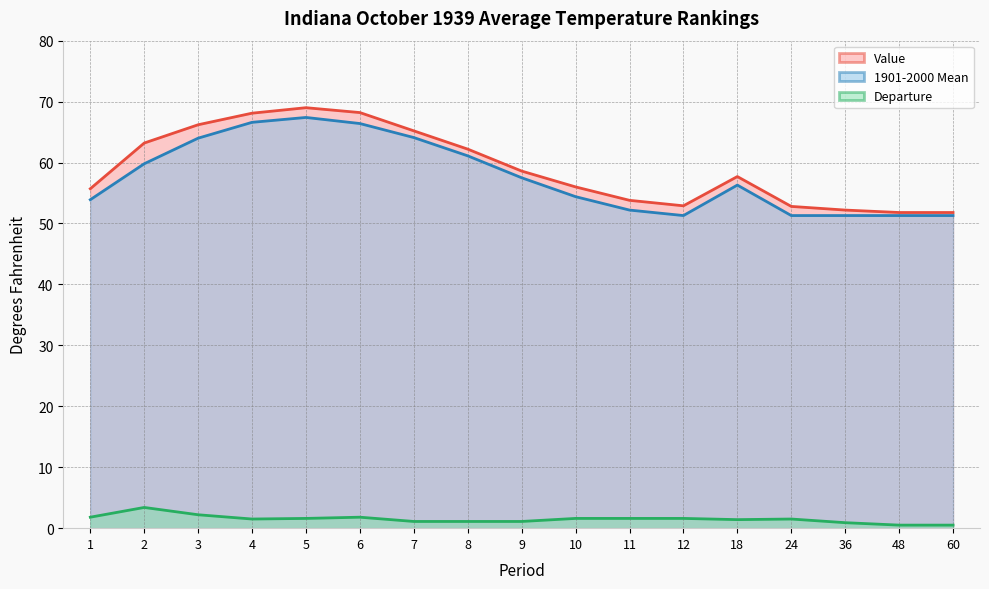

At how many categories does at least one series exceed 7?

17